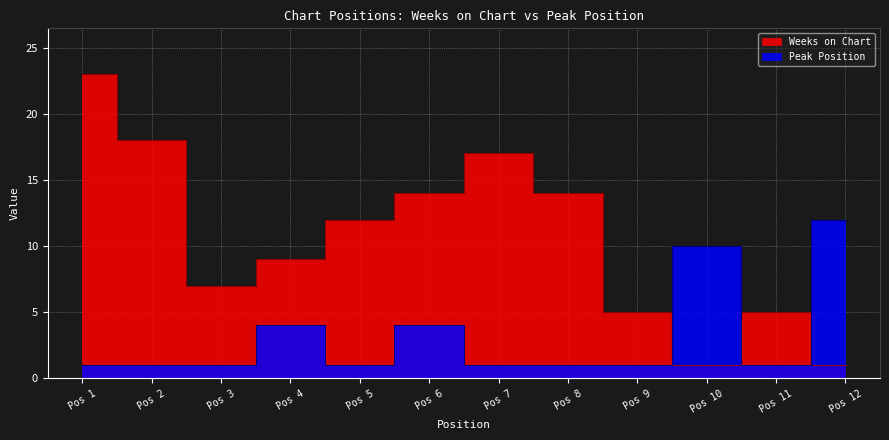

At which label is Peak Position closest to 6?

4